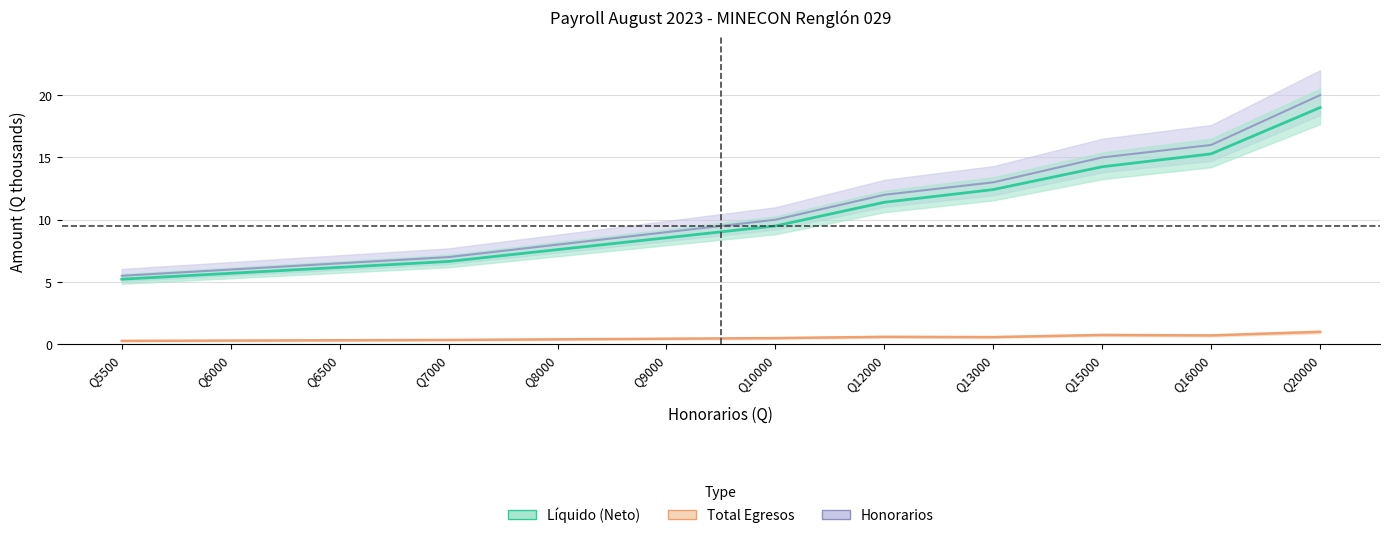

What is the approximate value of LIQUIDO at Q5500?

5.2